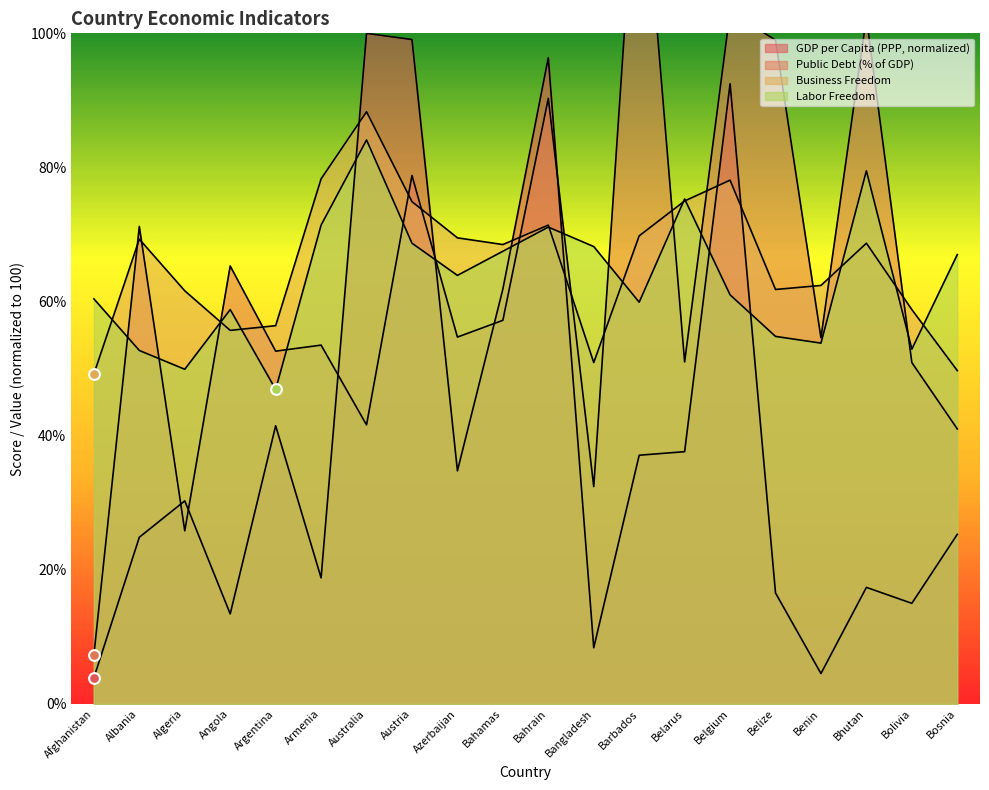

Which series reaches the maximum Y coordinate?

Public Debt (% of GDP)